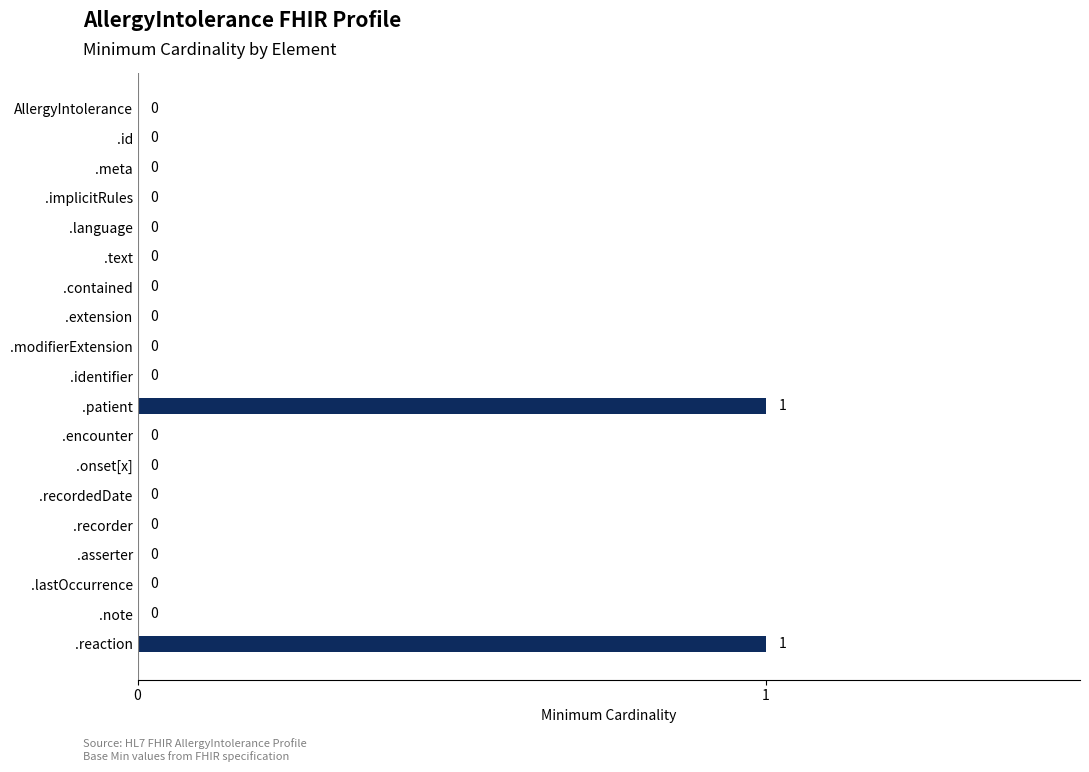

How many positive values are there?

2